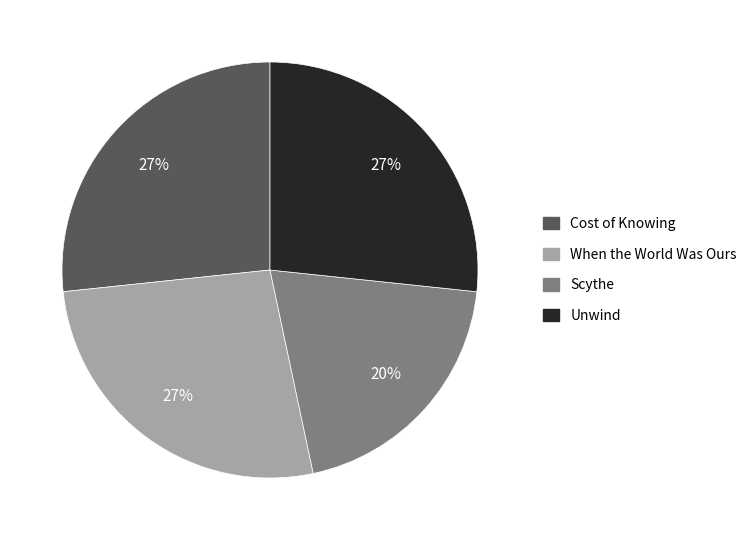

Which slice is the smallest?

Scythe